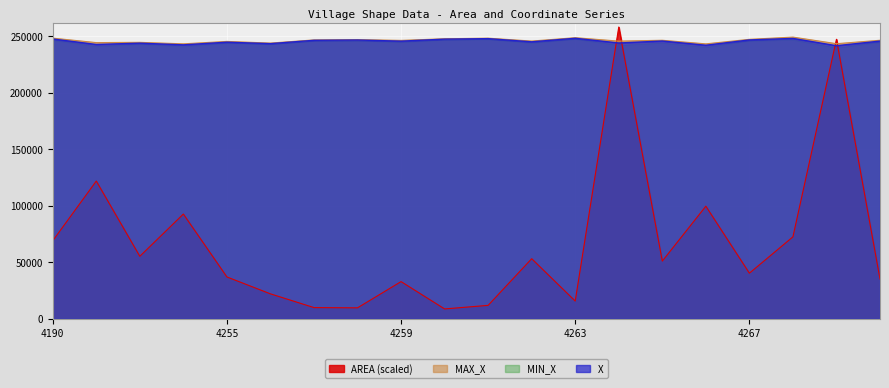

What is the maximum value shown in the chart?

257946.0